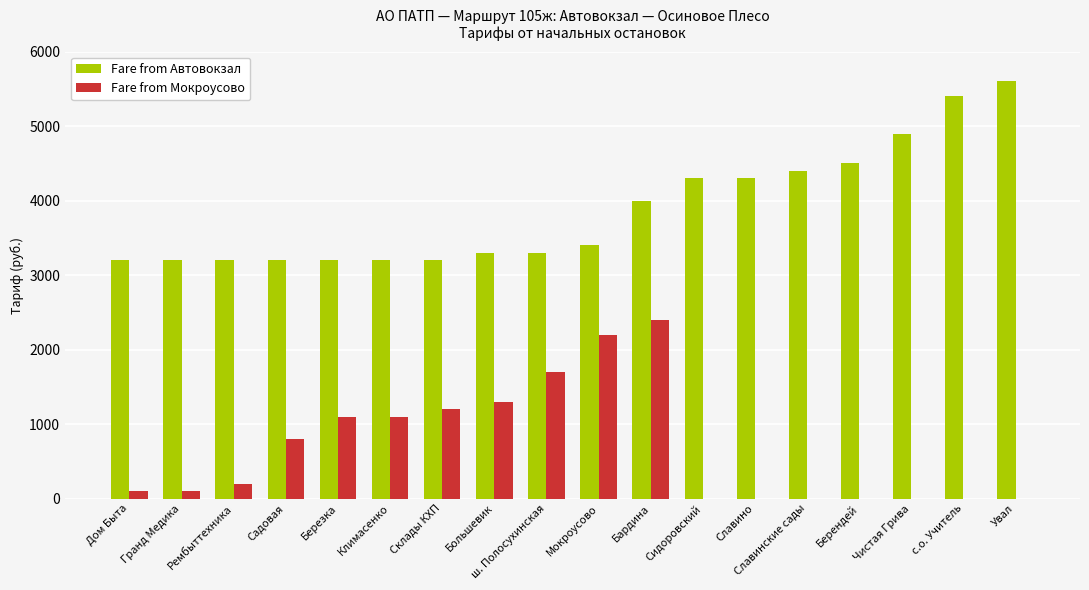

Are the bars horizontal?

No